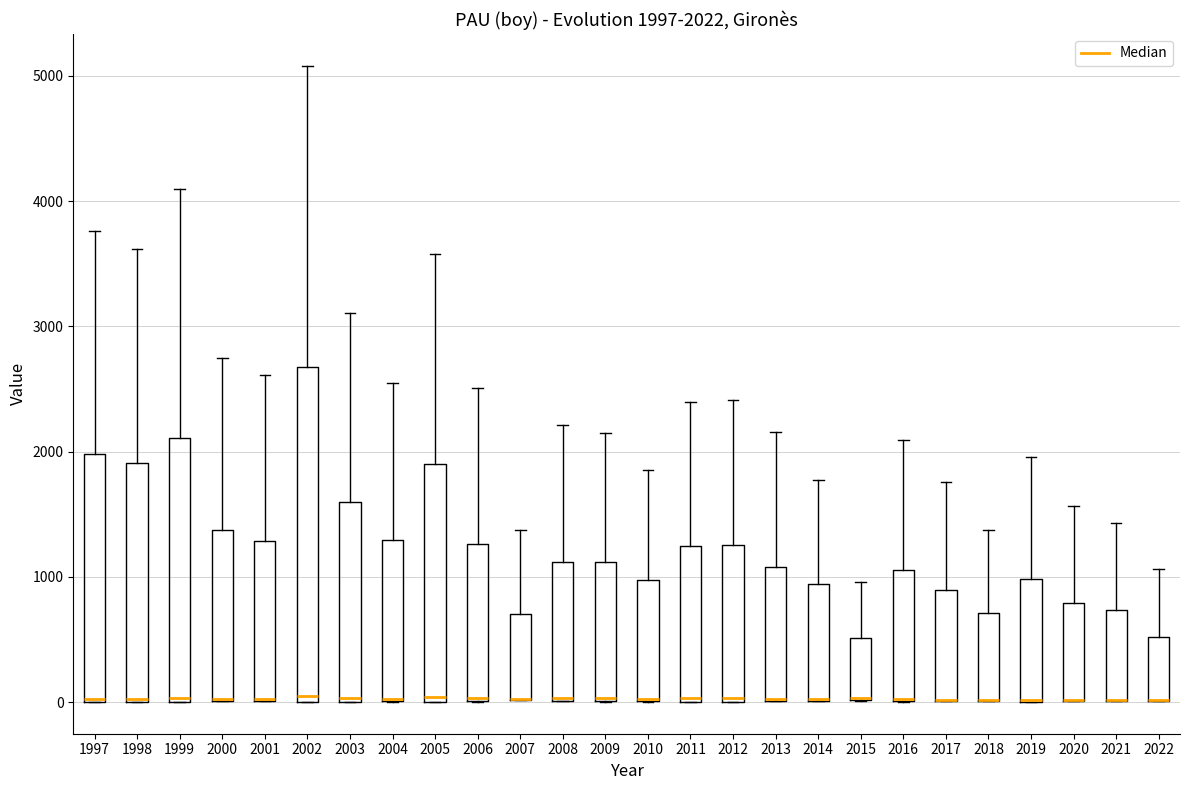

Which box is the tallest, from its lower edge to its upper edge?

2002